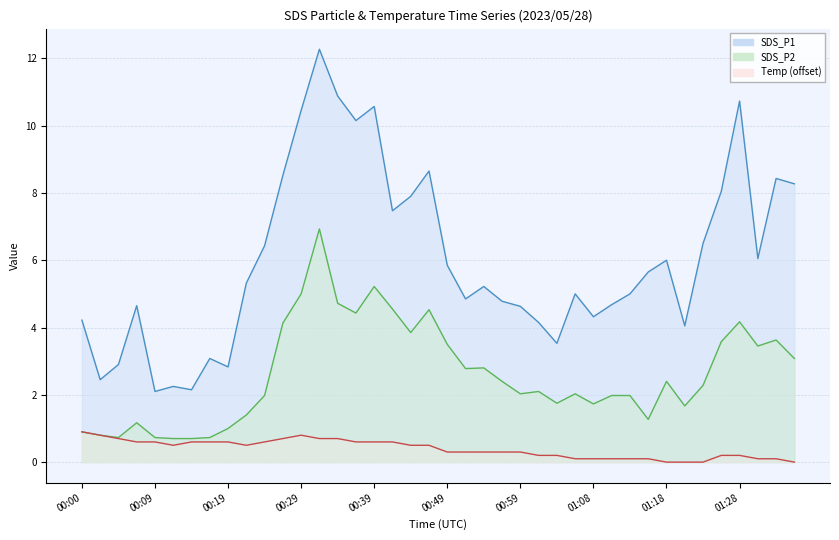

What is the label of the 22nd point from the right?

00:44